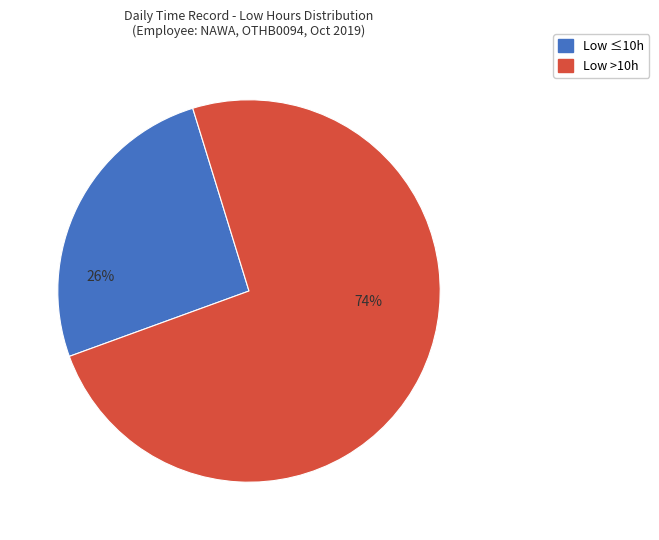

To the nearest percent, what is the difference between the largest and smallest slice percentages?

48%